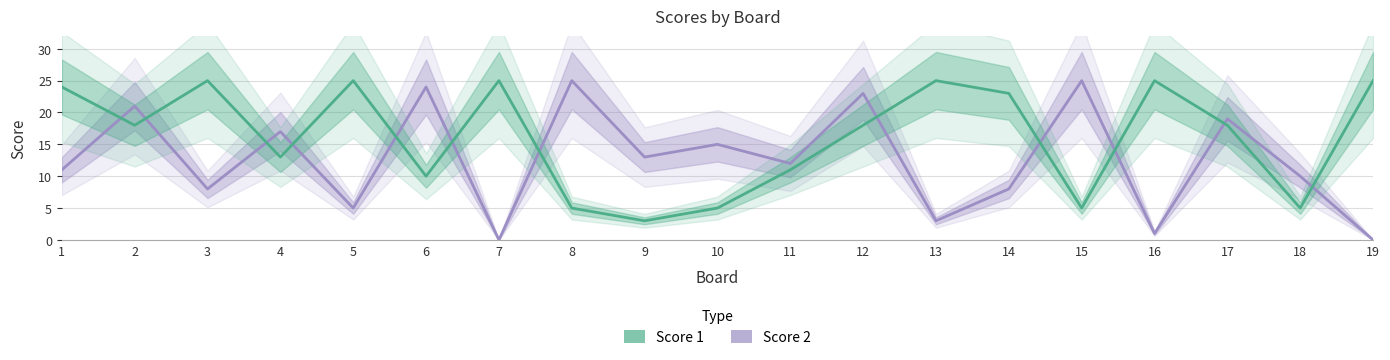

What is the total value across all series at 14?

31